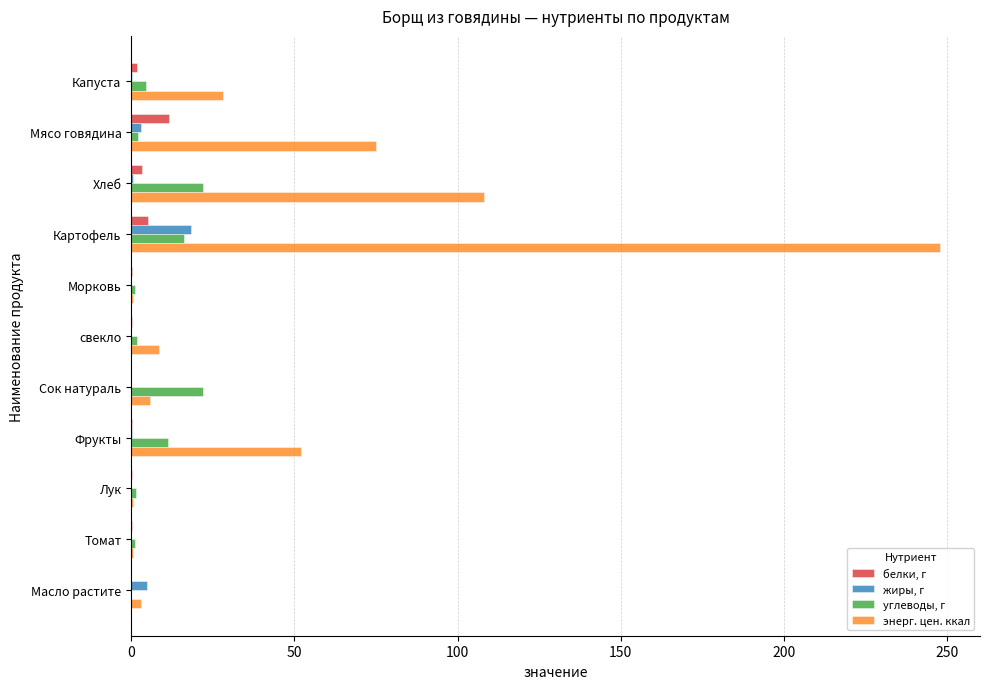

At which category is the sum across all series the highest?

Картофель